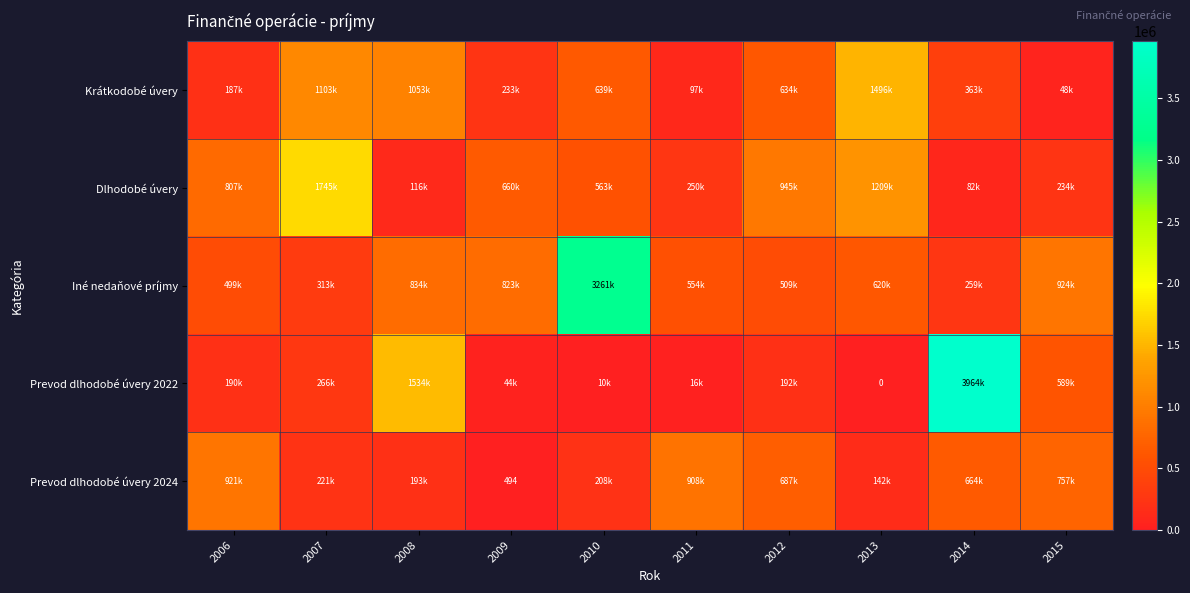

At 2013, list the series in order from largest to smallest.

Krátkodobé úvery, Dlhodobé úvery, Iné nedaňové príjmy, Prevod dlhodobé úvery 2024, Prevod dlhodobé úvery 2022